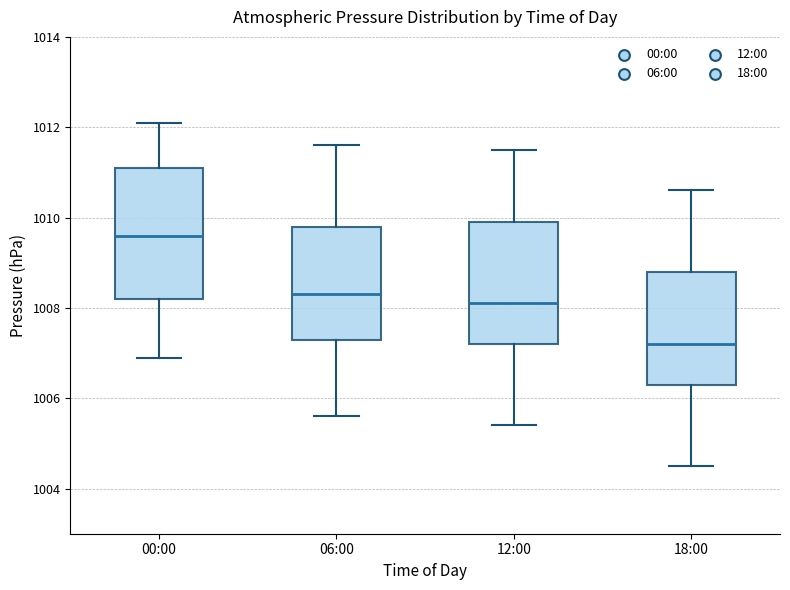

Which box's median line is the lowest?

18:00